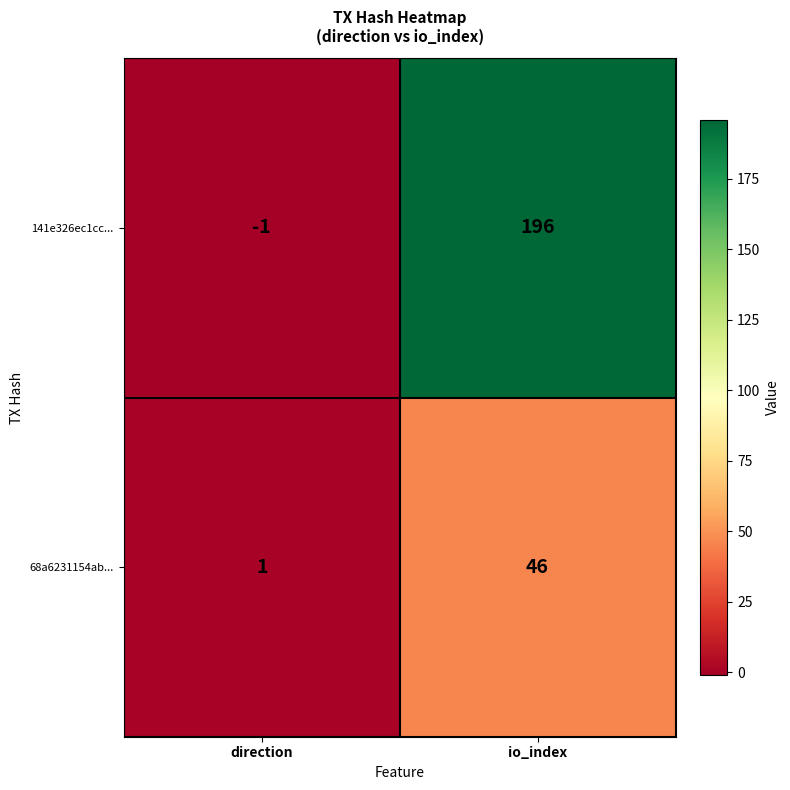

True or false: 68a6231154ab... has a value of 0 at direction.

False